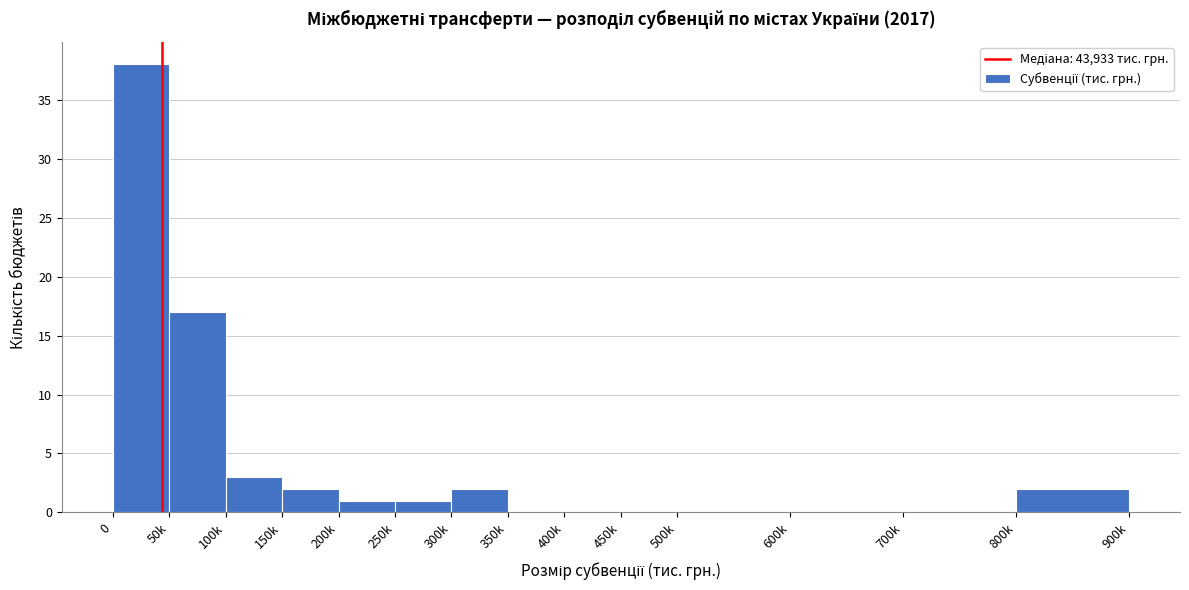

Reading right to left, what are all the values shown in this chart?

800k=2	700k=0	600k=0	500k=0	450k=0	400k=0	350k=0	300k=2	250k=1	200k=1	150k=2	100k=3	50k=17	0=38